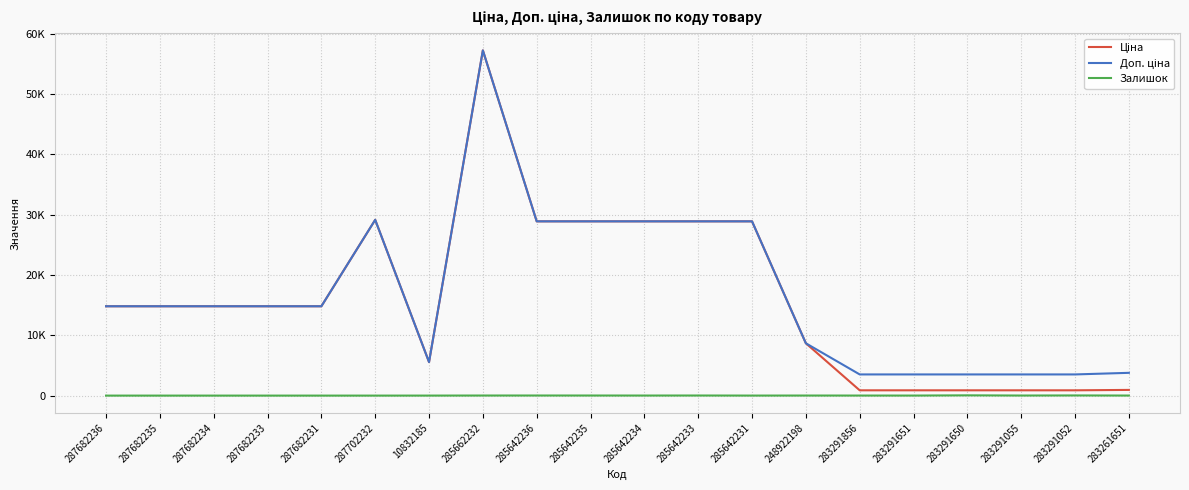

Is this an area chart (filled region under the line)?

No